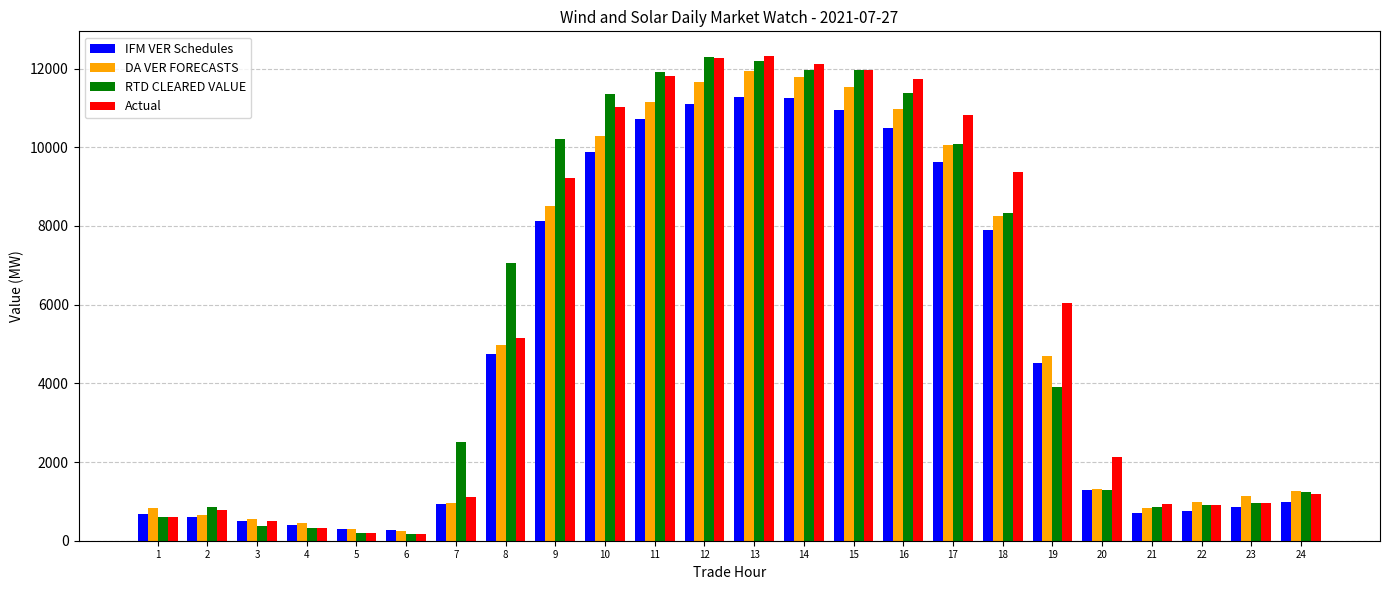

Between 8 and 9, which series saw the biggest shift?

Actual